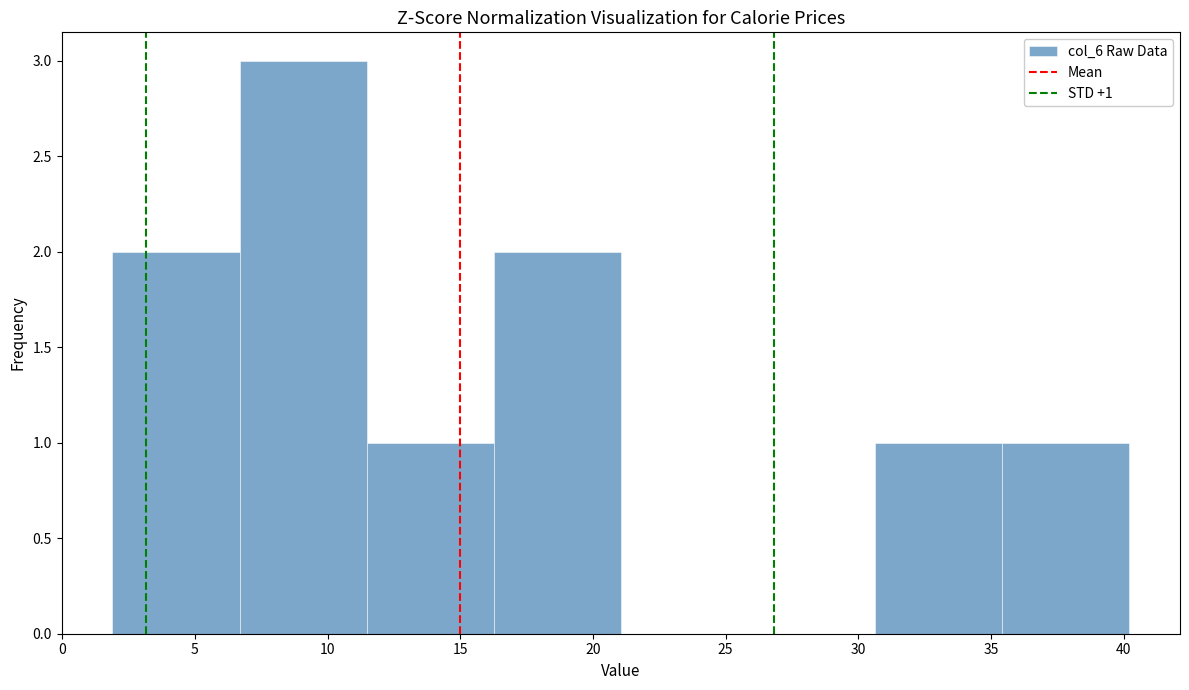

Over which range of the x-axis is the bar tallest?

6.5 to 11.5